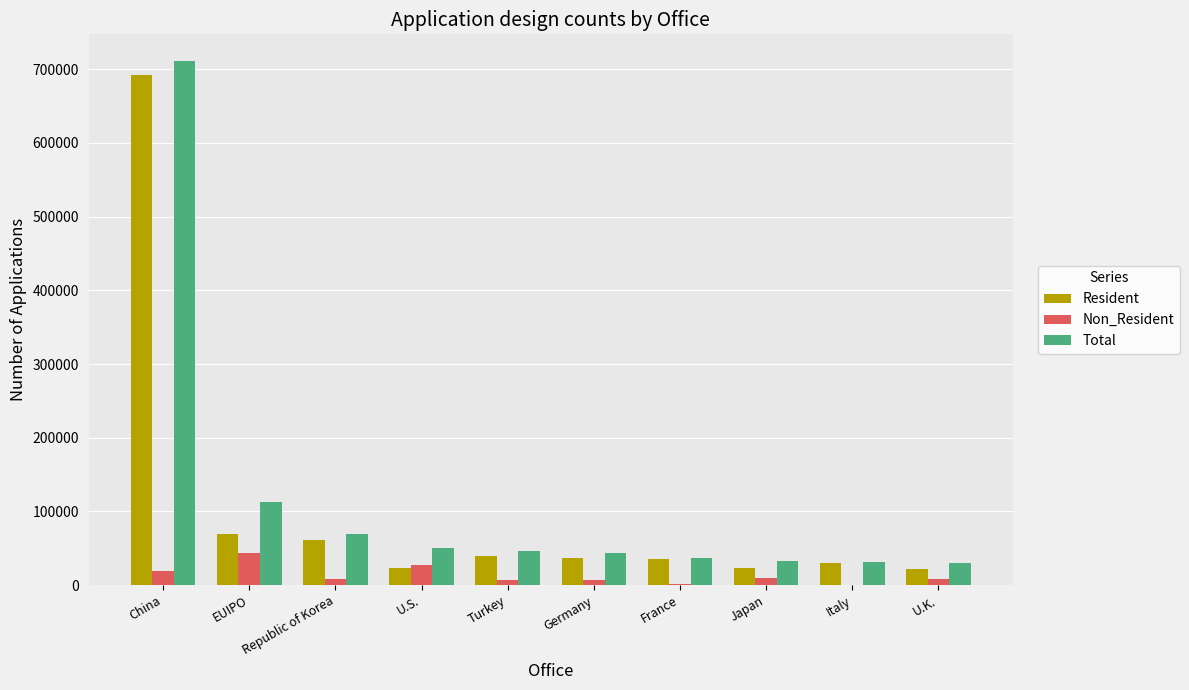

What is the maximum value for Non_Resident?

43834